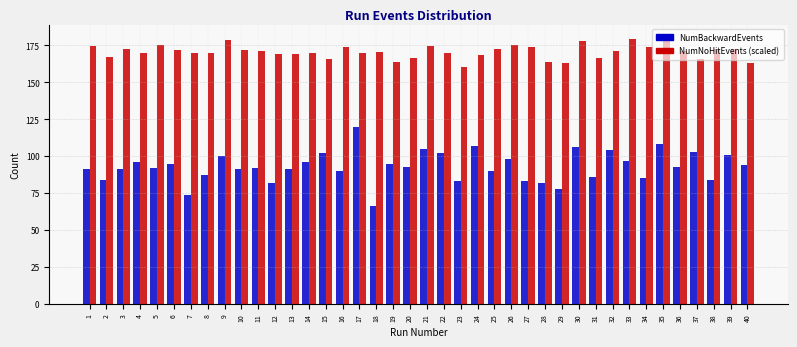

What is the highest value of the NumBackwardEvents series?

120.0